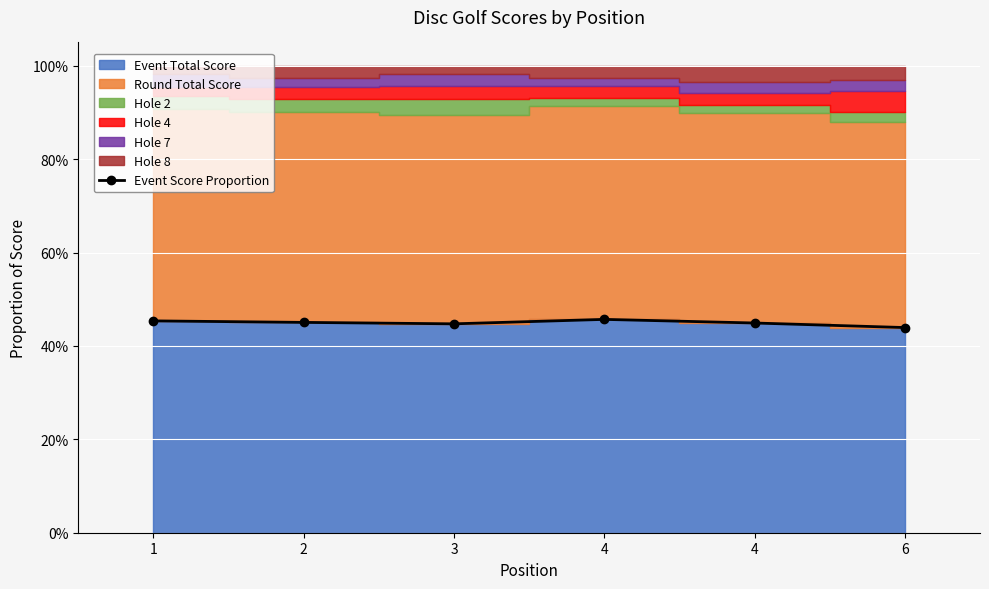

What is the difference between the maximum and minimum values?

1.8